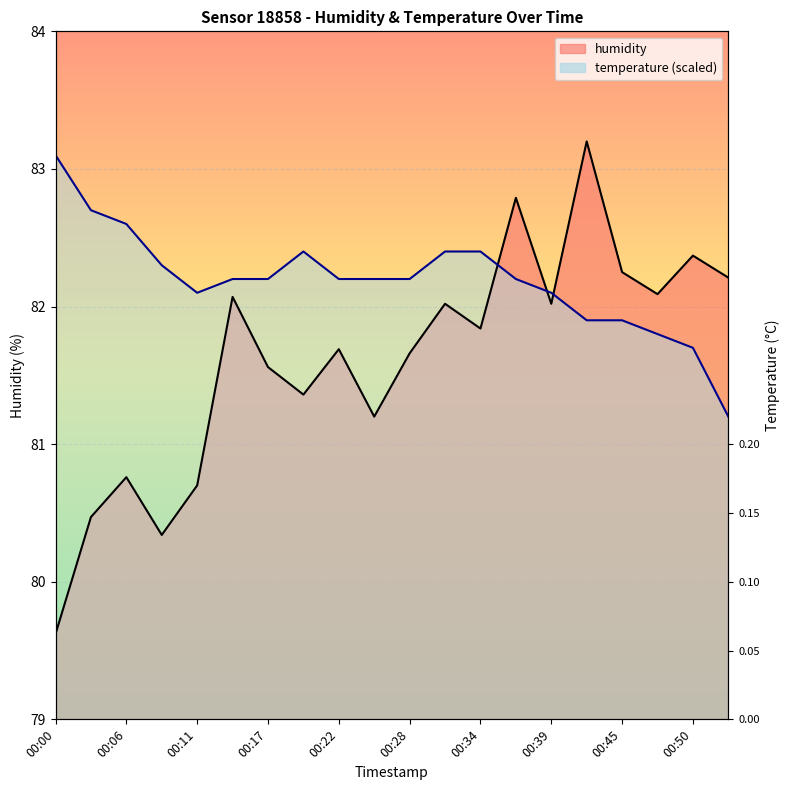

How many data points does each series have?

20